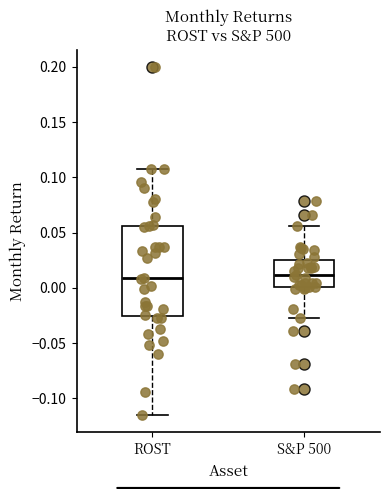

Reading left to right, read every box against the y-axis: the position of its median line, the range the box covers, and the ends of its whiskers. The values are not printed on the chart, so give them approximately, as read against the axis.

ROST: median 0.010, box -0.025 to 0.055, whiskers -0.115 to 0.105
S&P 500: median 0.010, box 0.000 to 0.025, whiskers -0.025 to 0.055